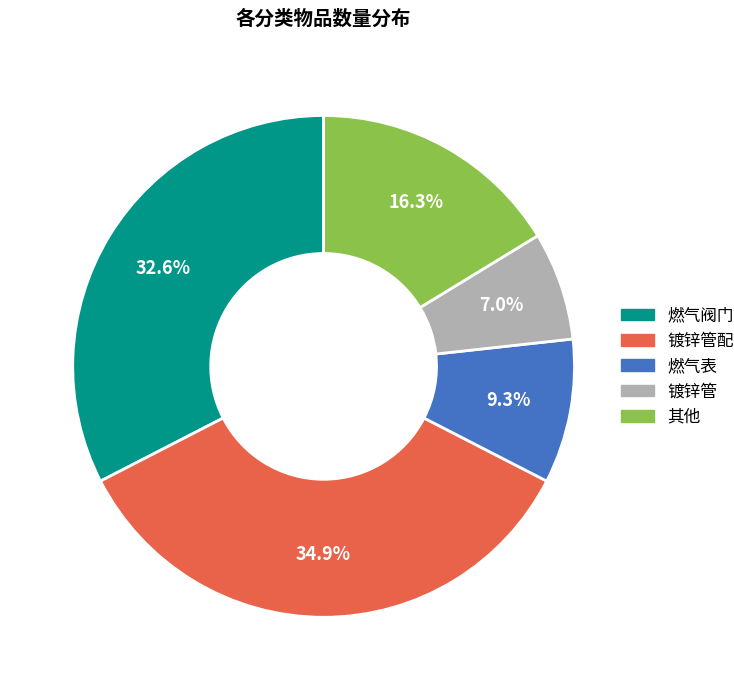

Is there a majority slice in this chart?

No